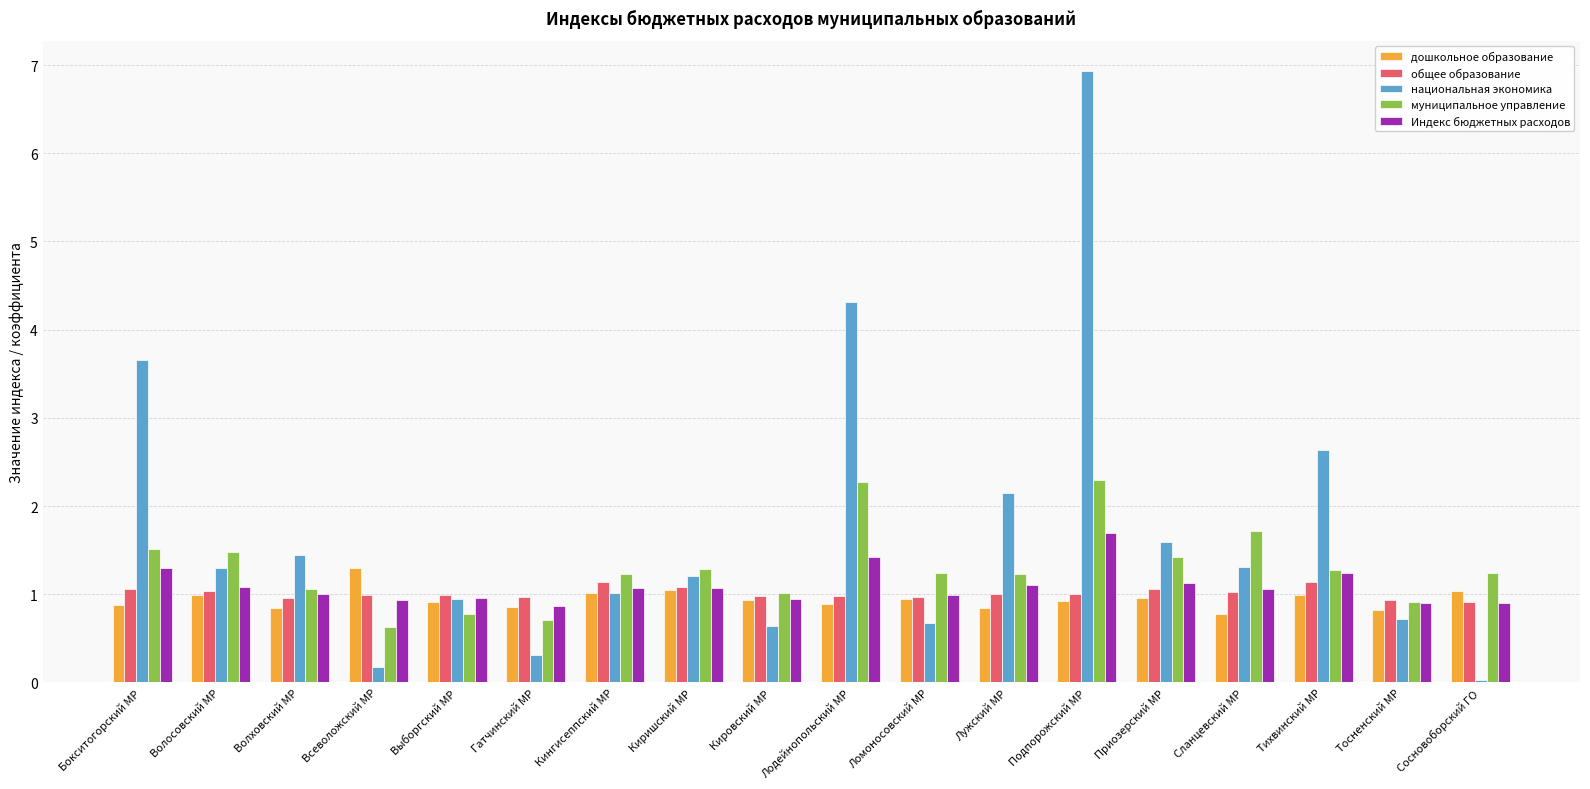

What is the difference between the maximum and second lowest values in the Индекс бюджетных расходов series?

0.8